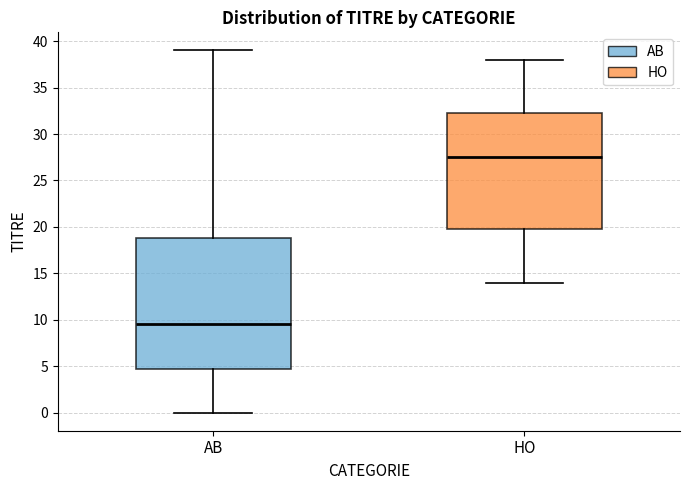

Comparing the boxes themselves (not the whiskers), which one is the tallest?

AB